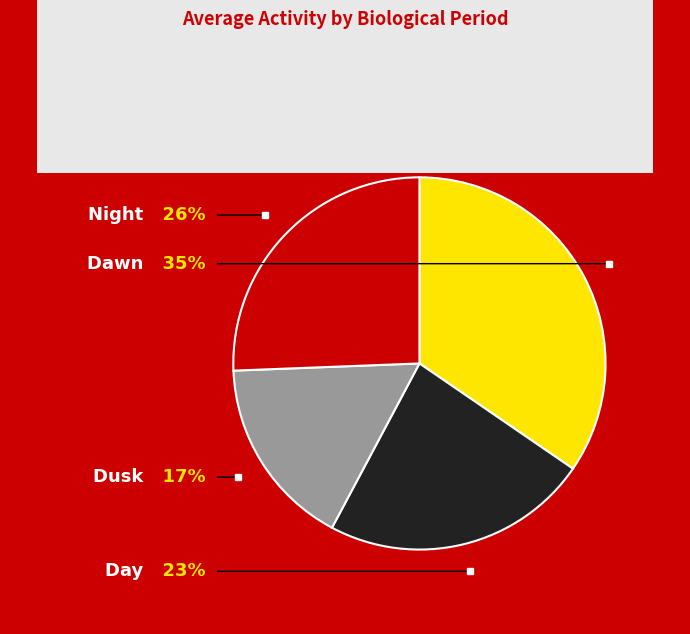

Count the number of slices in the pie.

4